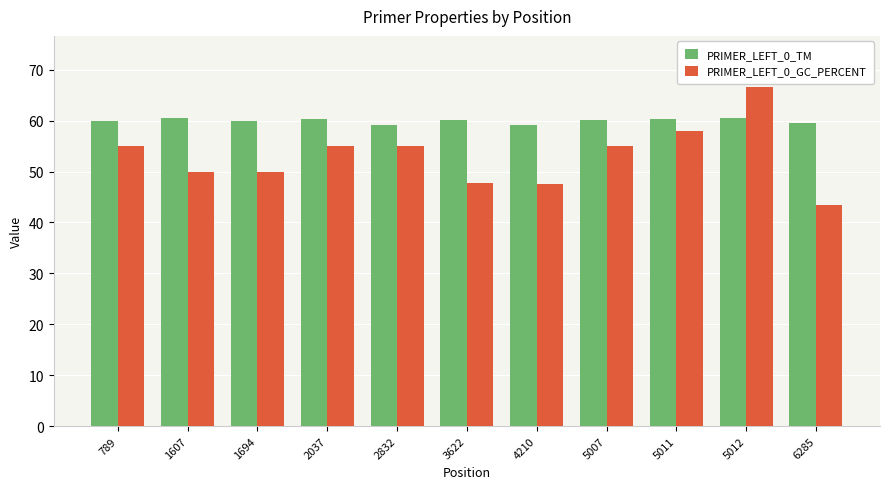

How many bars are there in total?

22